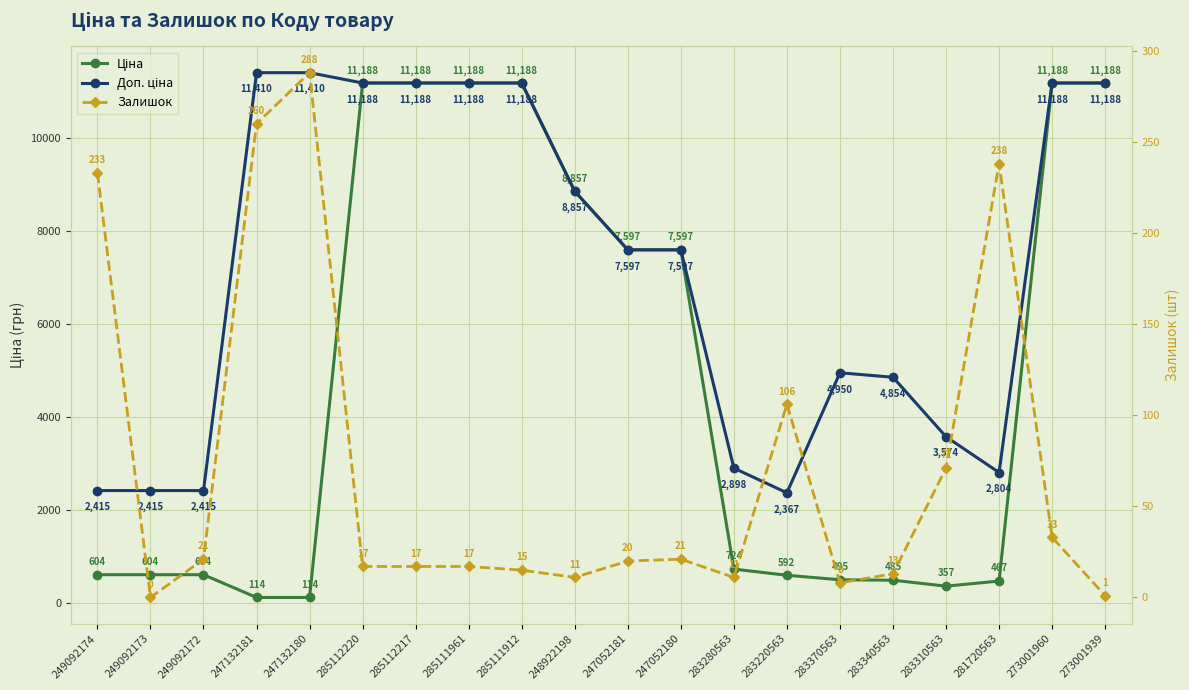

Rank the categories by Залишок value from lowest to highest.

249092173, 273001939, 283370563, 248922198, 283280563, 283340563, 285111912, 285112220, 285112217, 285111961, 247052181, 249092172, 247052180, 273001960, 283310563, 283220563, 249092174, 281720563, 247132181, 247132180